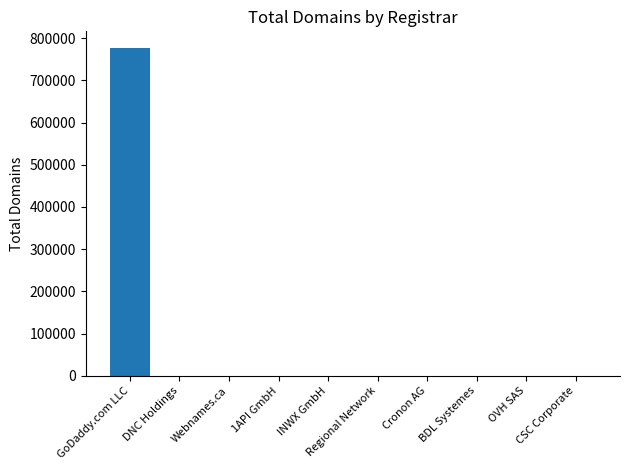

At which category does the chart reach its peak across all series?

GoDaddy.com LLC